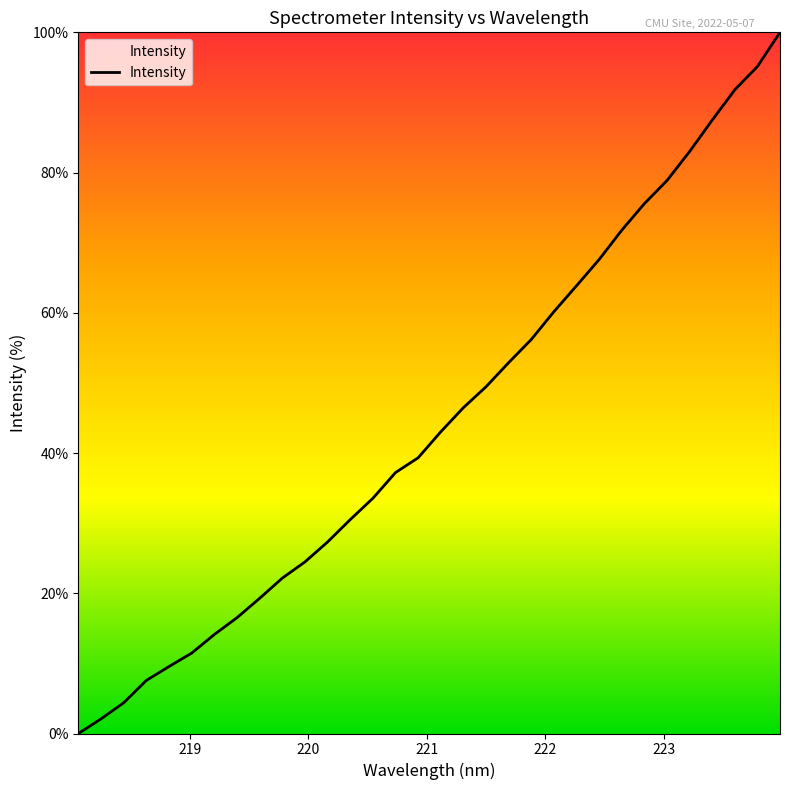

What is the difference between the maximum and minimum values?

100.0